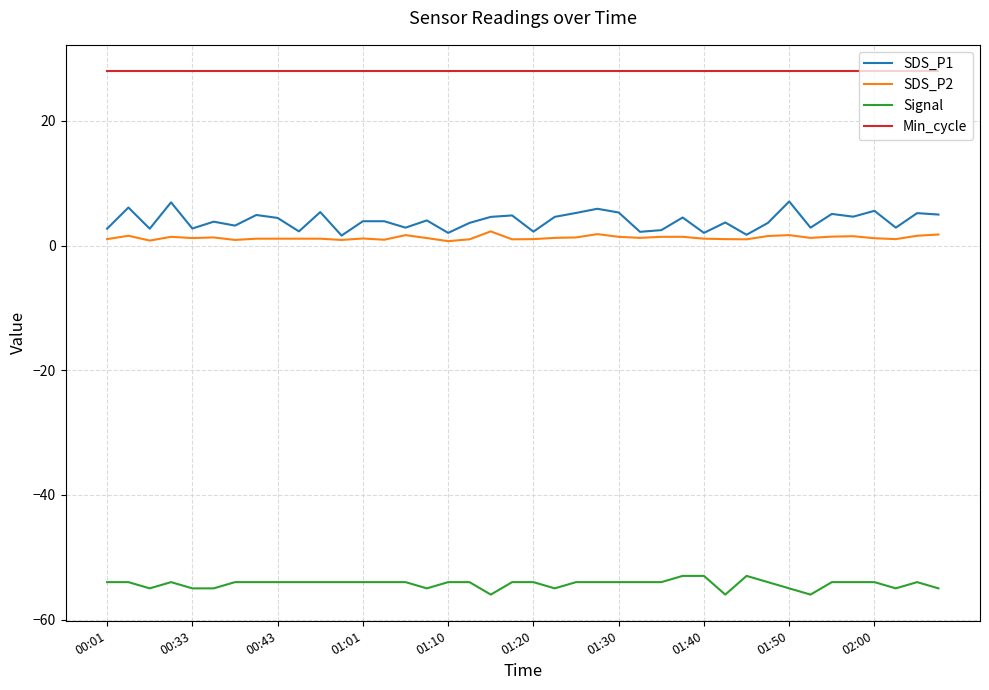

What is the greatest value displayed?

28.0